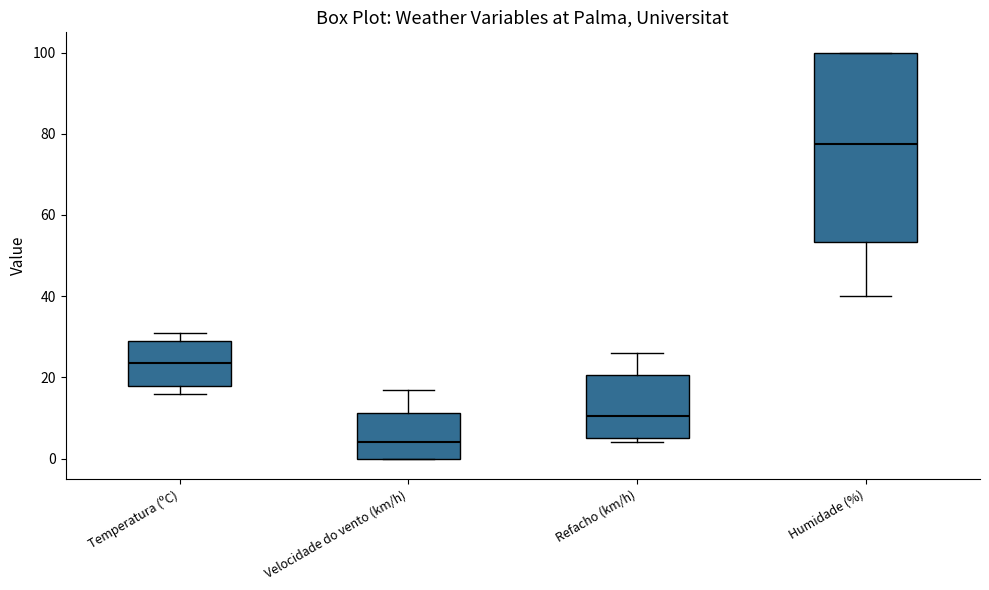

Comparing the boxes themselves (not the whiskers), which one is the tallest?

Humidade (%)